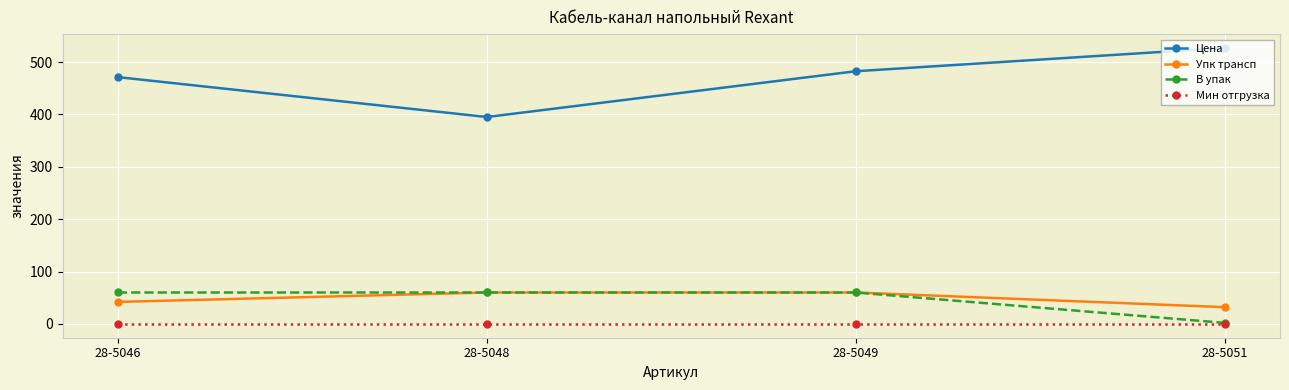

Read the Упк трансп value at 28-5048.

60.0